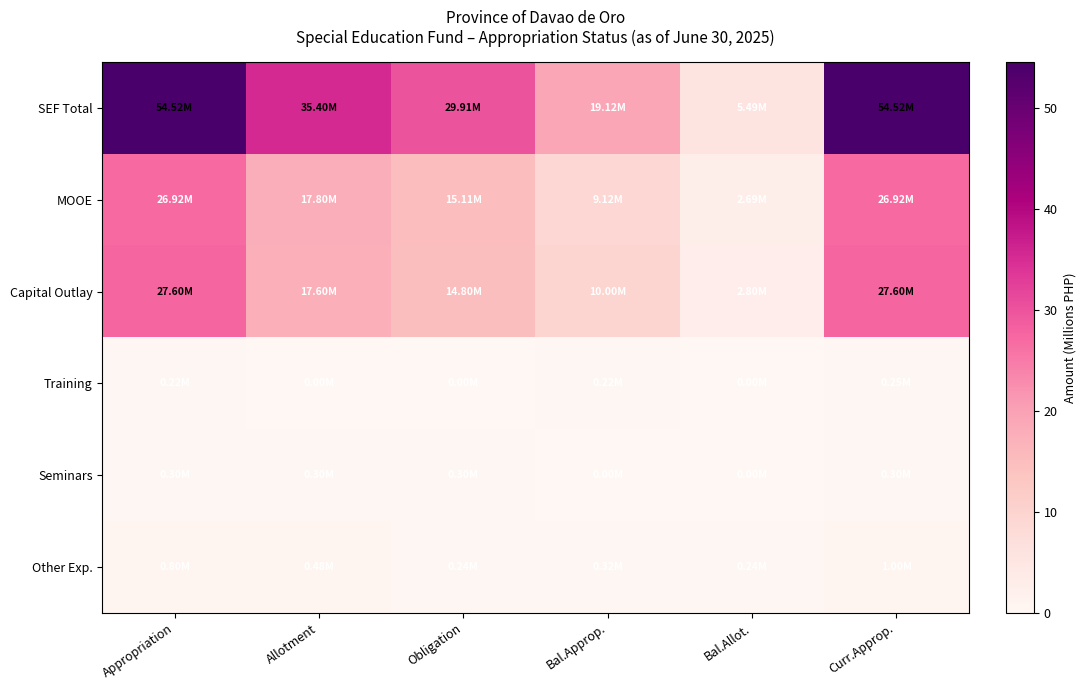

At how many categories does at least one series exceed 26?

4